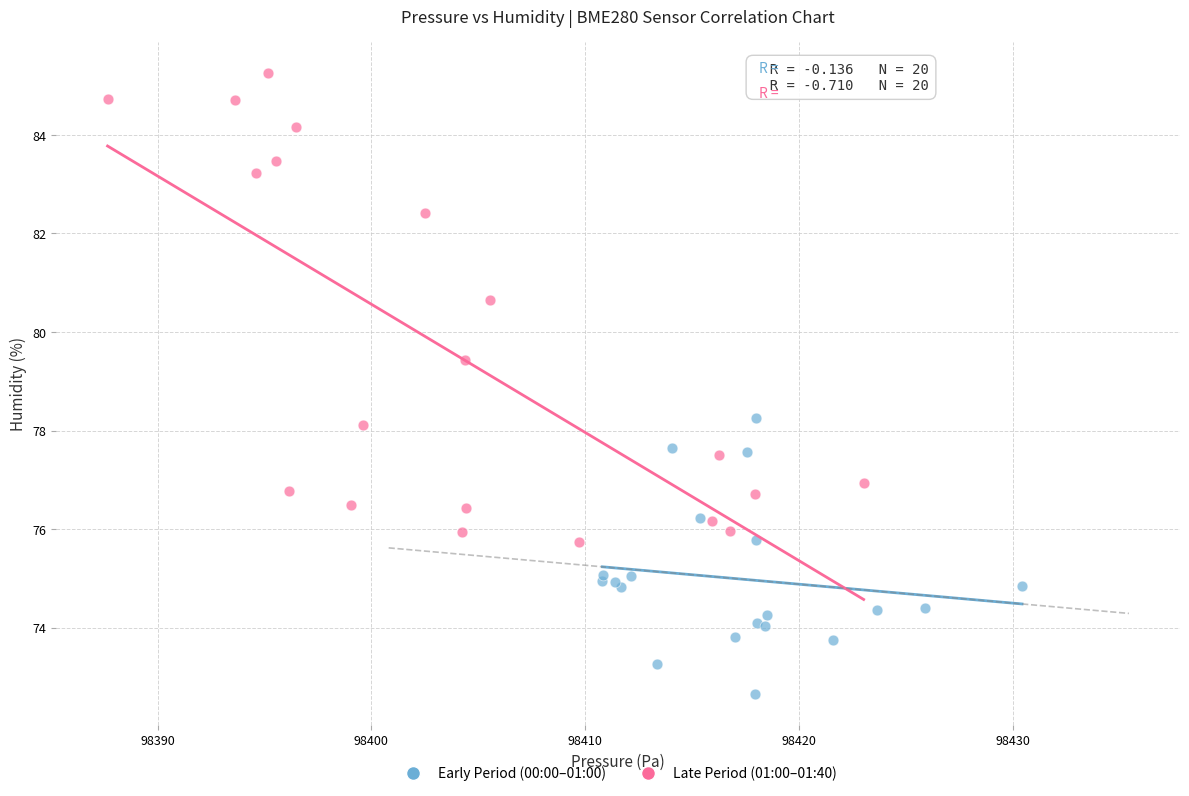

Which series contains the highest Y value?

Late Period (01:00–01:40)